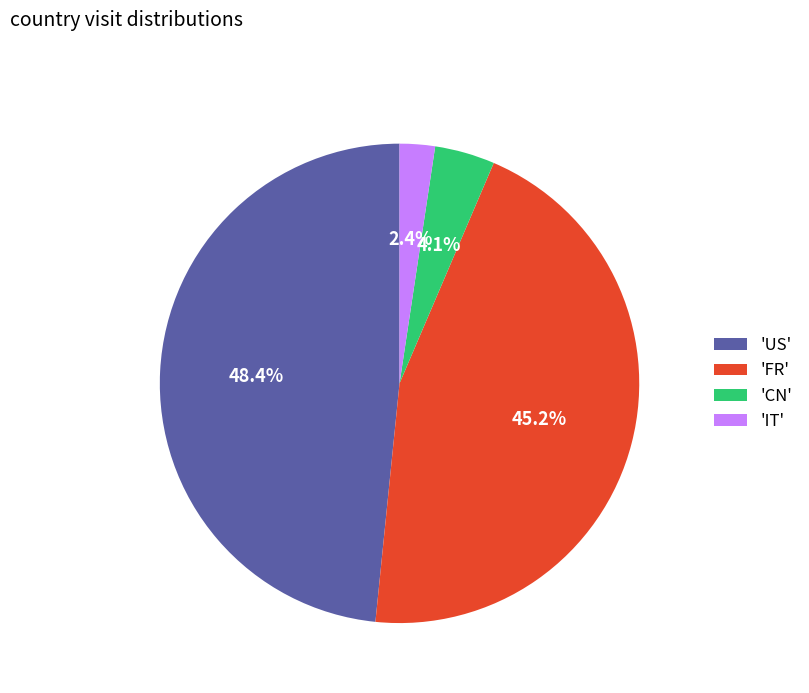

To the nearest percent, what is the average slice percentage?

25%